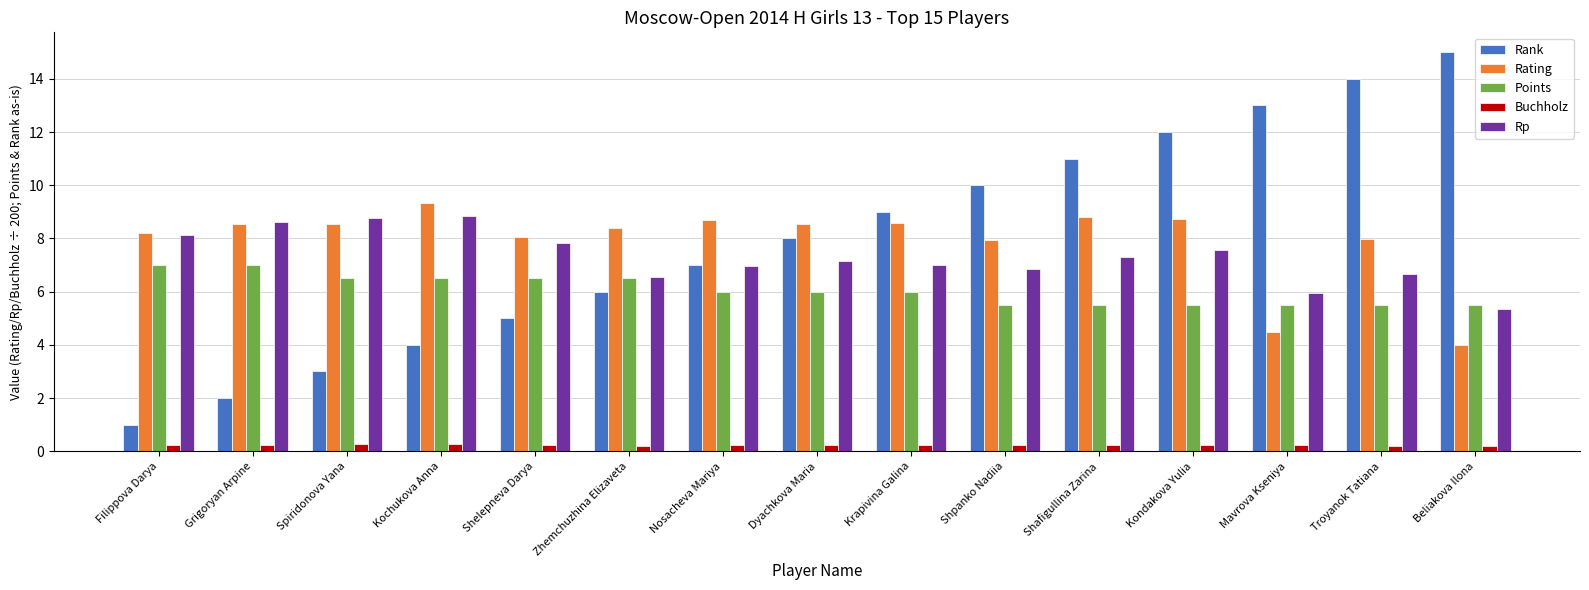

Is the value of Rating at Grigoryan Arpine greater than the value of Points at Zhemchuzhina Elizaveta?

Yes